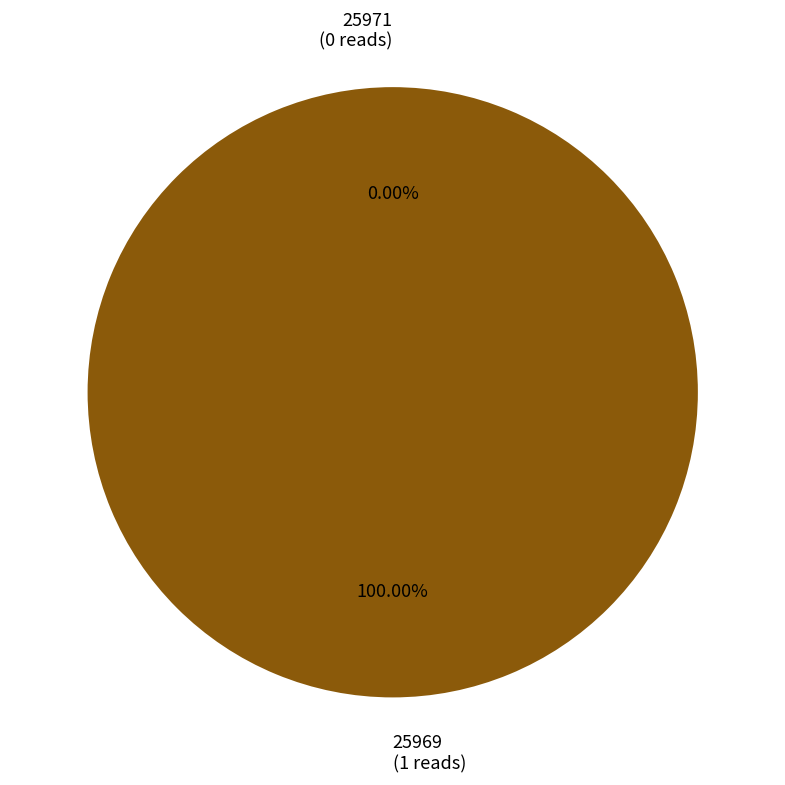

To the nearest percent, what is the combined percentage of 25971 and 25969?

100%